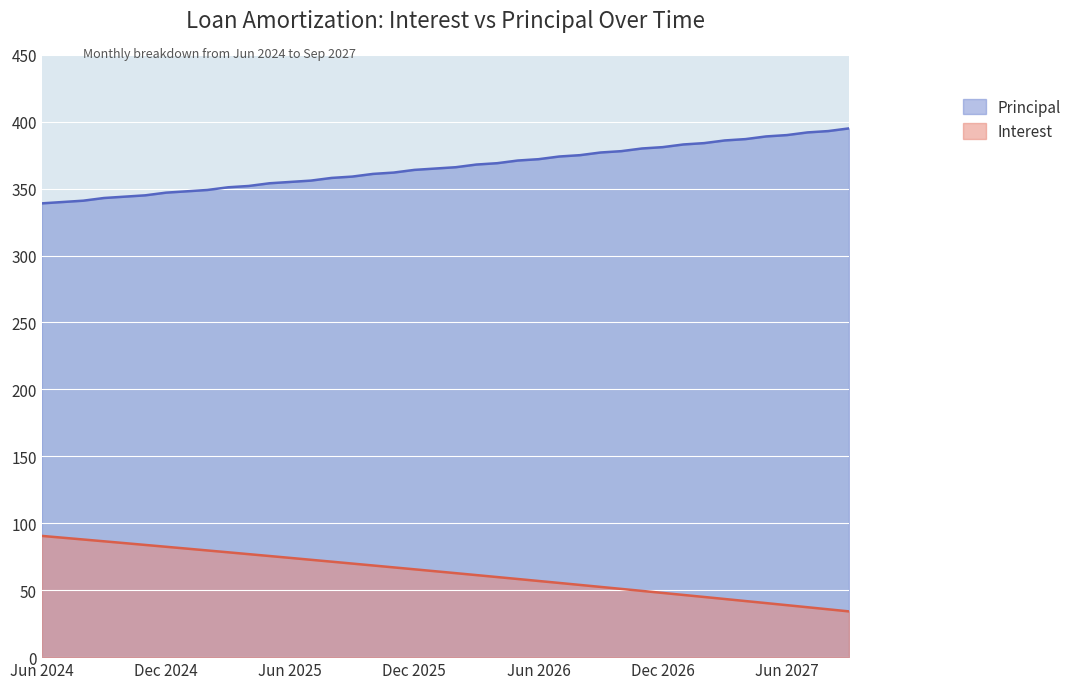

Reading left to right, extract all data points from this chart.

Interest: Jun 2024=90.6	Jul 2024=89.2	Aug 2024=87.9	Sep 2024=86.5	Oct 2024=85.2	Nov 2024=83.8	Dec 2024=82.5	Jan 2025=81.1	Feb 2025=79.7	Mar 2025=78.3	Apr 2025=76.9	May 2025=75.5	Jun 2025=74.1	Jul 2025=72.7	Aug 2025=71.3	Sep 2025=69.9	Oct 2025=68.5	Nov 2025=67.0	Dec 2025=65.6	Jan 2026=64.2	Feb 2026=62.7	Mar 2026=61.3	Apr 2026=59.8	May 2026=58.4	Jun 2026=56.9	Jul 2026=55.4	Aug 2026=54.0	Sep 2026=52.5	Oct 2026=51.0	Nov 2026=49.5	Dec 2026=48.0	Jan 2027=46.5	Feb 2027=45.0	Mar 2027=43.4	Apr 2027=41.9	May 2027=40.4	Jun 2027=38.8	Jul 2027=37.3	Aug 2027=35.7	Sep 2027=34.2
Principal: Jun 2024=339.0	Jul 2024=340.0	Aug 2024=341.0	Sep 2024=343.0	Oct 2024=344.0	Nov 2024=345.0	Dec 2024=347.0	Jan 2025=348.0	Feb 2025=349.0	Mar 2025=351.0	Apr 2025=352.0	May 2025=354.0	Jun 2025=355.0	Jul 2025=356.0	Aug 2025=358.0	Sep 2025=359.0	Oct 2025=361.0	Nov 2025=362.0	Dec 2025=364.0	Jan 2026=365.0	Feb 2026=366.0	Mar 2026=368.0	Apr 2026=369.0	May 2026=371.0	Jun 2026=372.0	Jul 2026=374.0	Aug 2026=375.0	Sep 2026=377.0	Oct 2026=378.0	Nov 2026=380.0	Dec 2026=381.0	Jan 2027=383.0	Feb 2027=384.0	Mar 2027=386.0	Apr 2027=387.0	May 2027=389.0	Jun 2027=390.0	Jul 2027=392.0	Aug 2027=393.0	Sep 2027=395.0